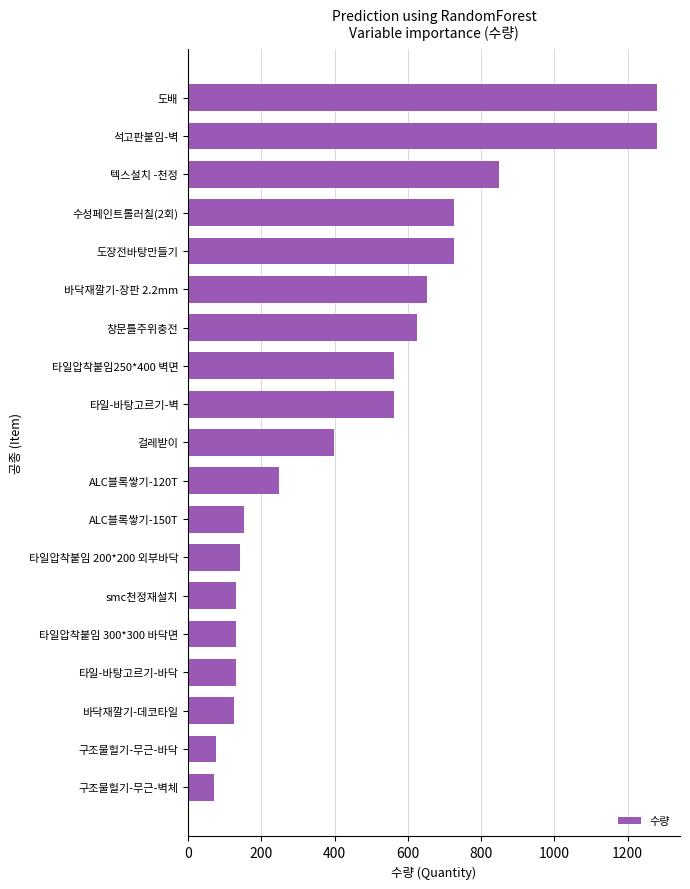

What is the greatest value displayed?

1279.0